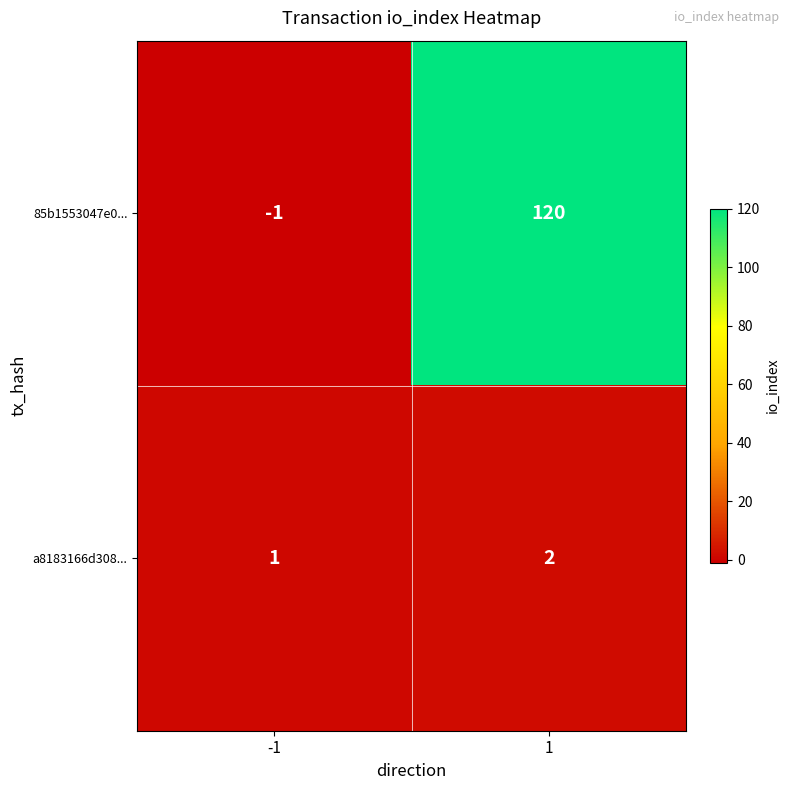

Which label corresponds to the smallest value in the chart?

-1